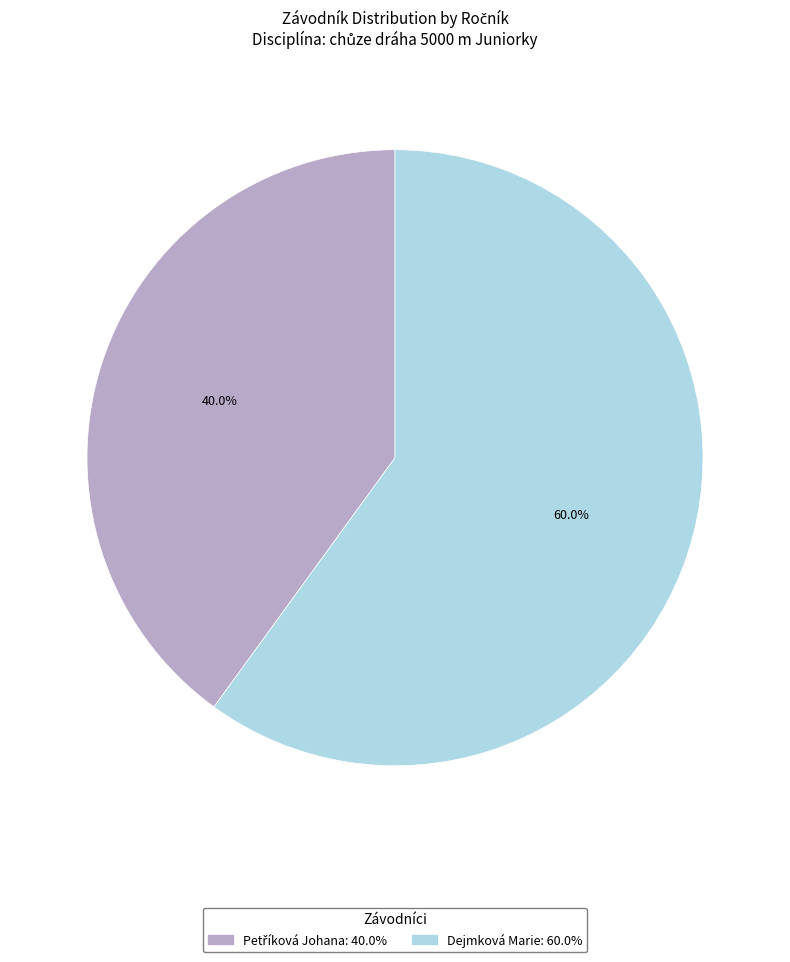

Is there a majority slice in this chart?

Yes